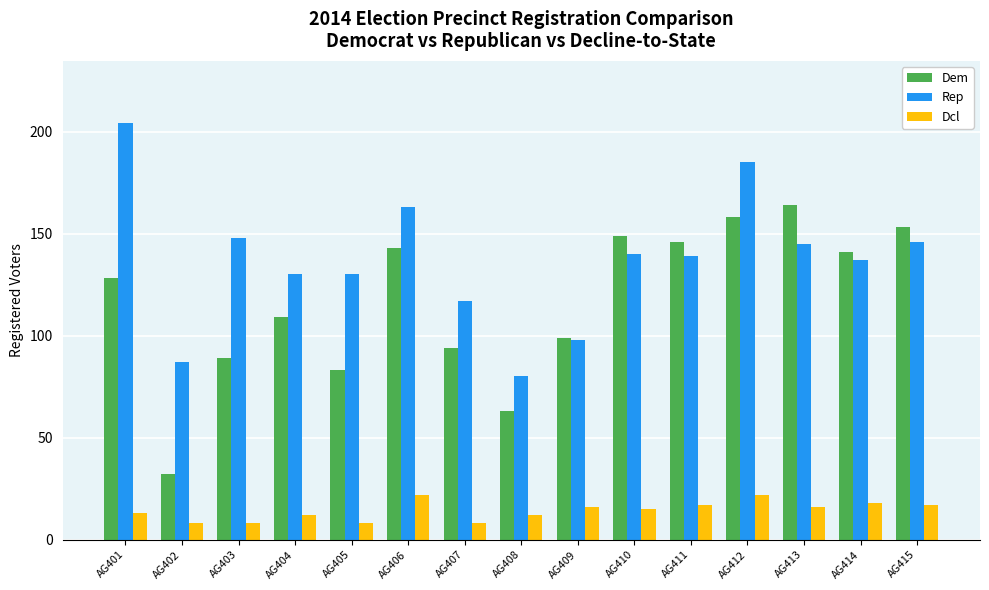

How many bars are there in each group?

3